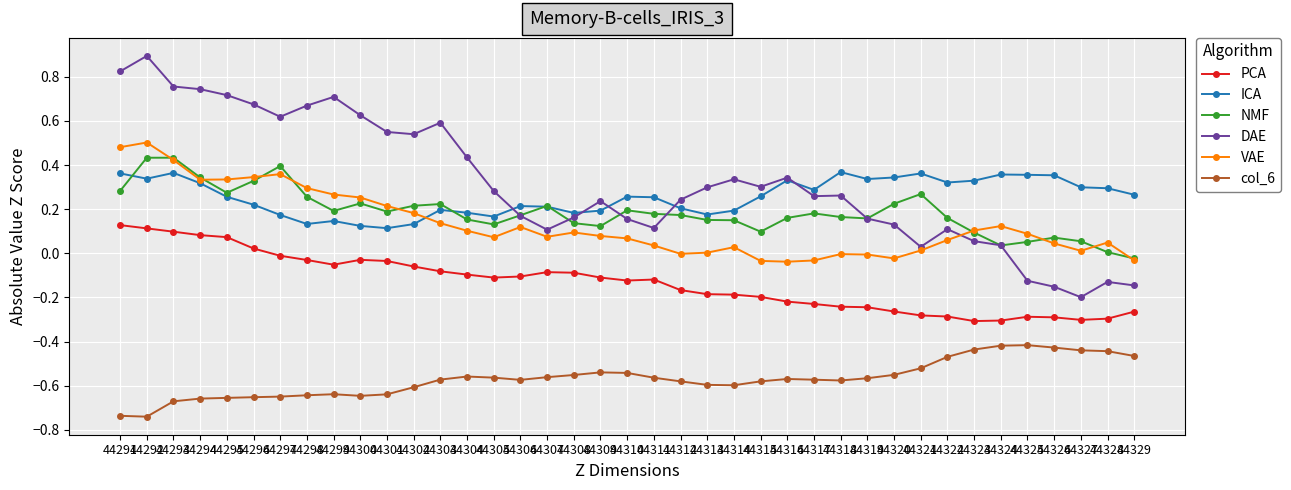

True or false: VAE has a value of 0.1 at 44309.

True